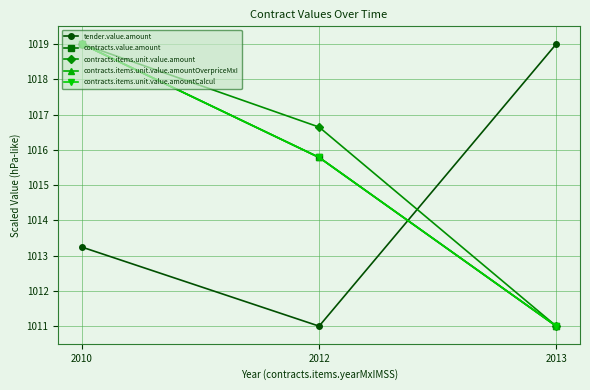

At which category is the sum across all series the highest?

2010